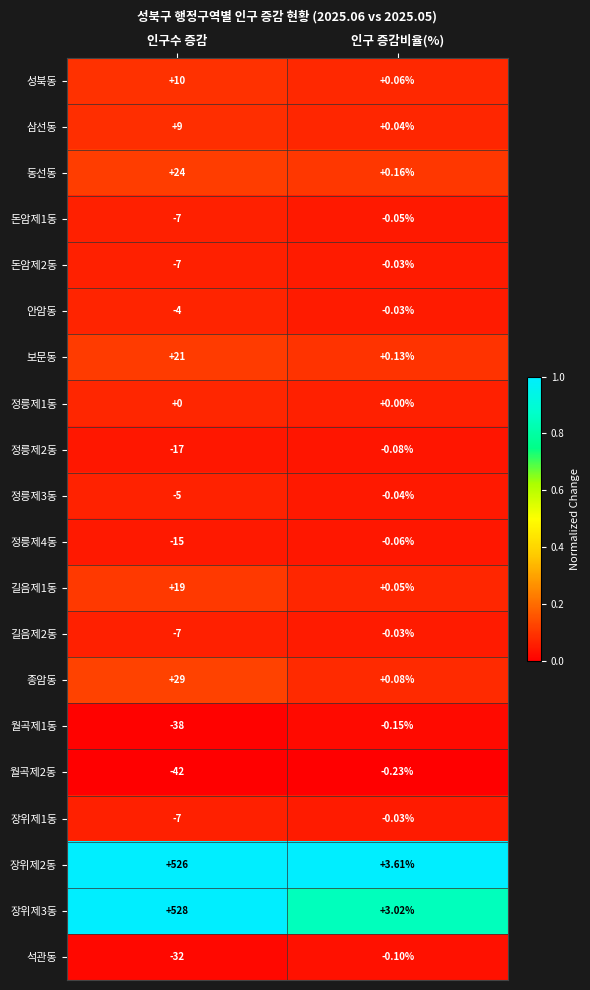

Which category has the lowest value across all series?

인구수 증감